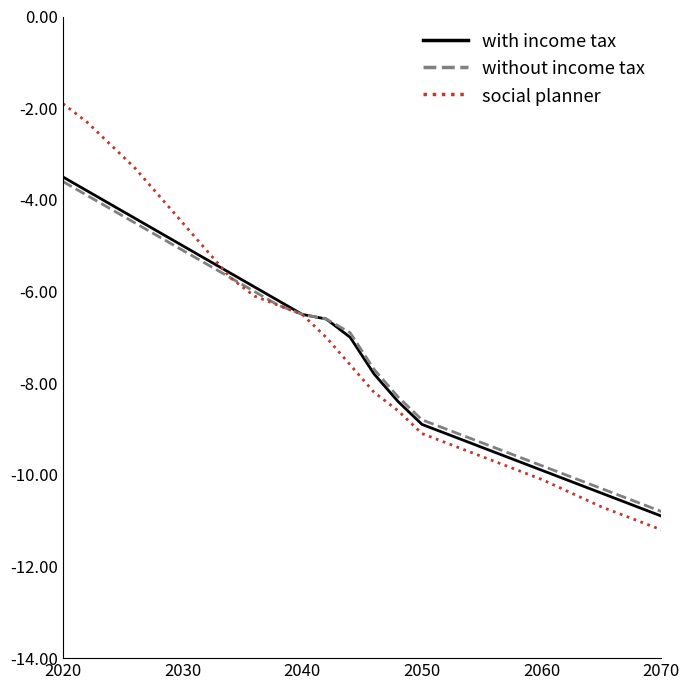

What is the minimum value for without income tax?

-10.8